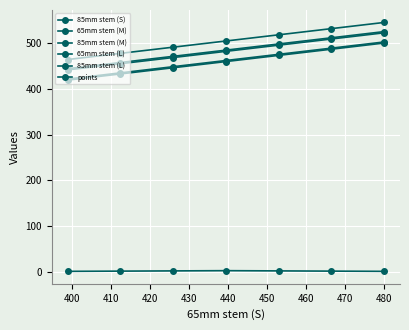

How many lines are shown in the chart?

6